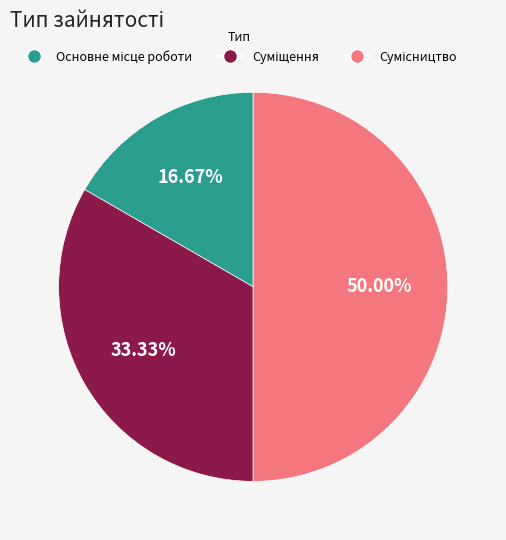

Is it true that Сумісництво is 50% of the pie?

True